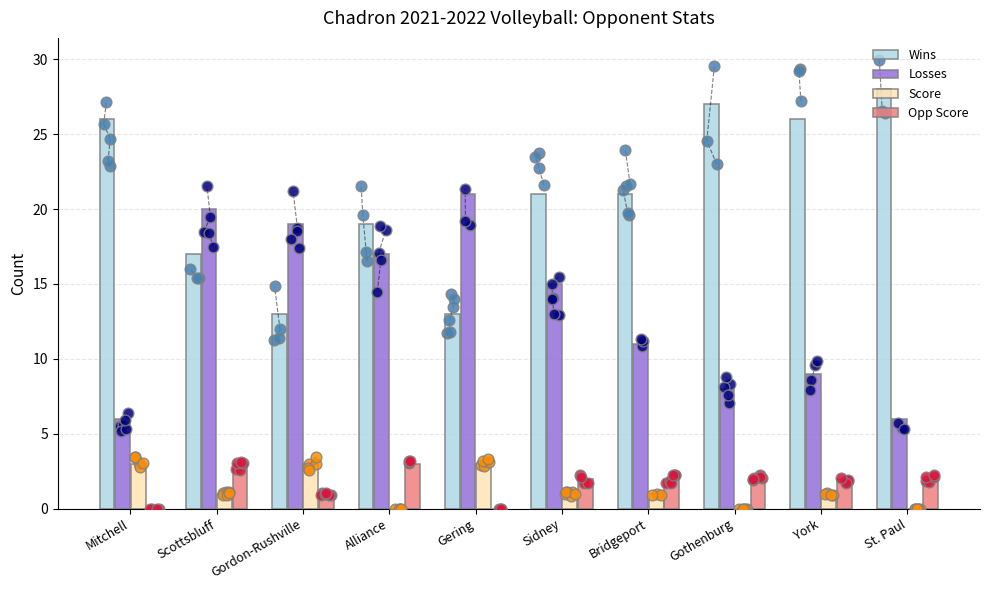

What are all the series names shown in the legend?

Wins, Losses, Score, Opp Score